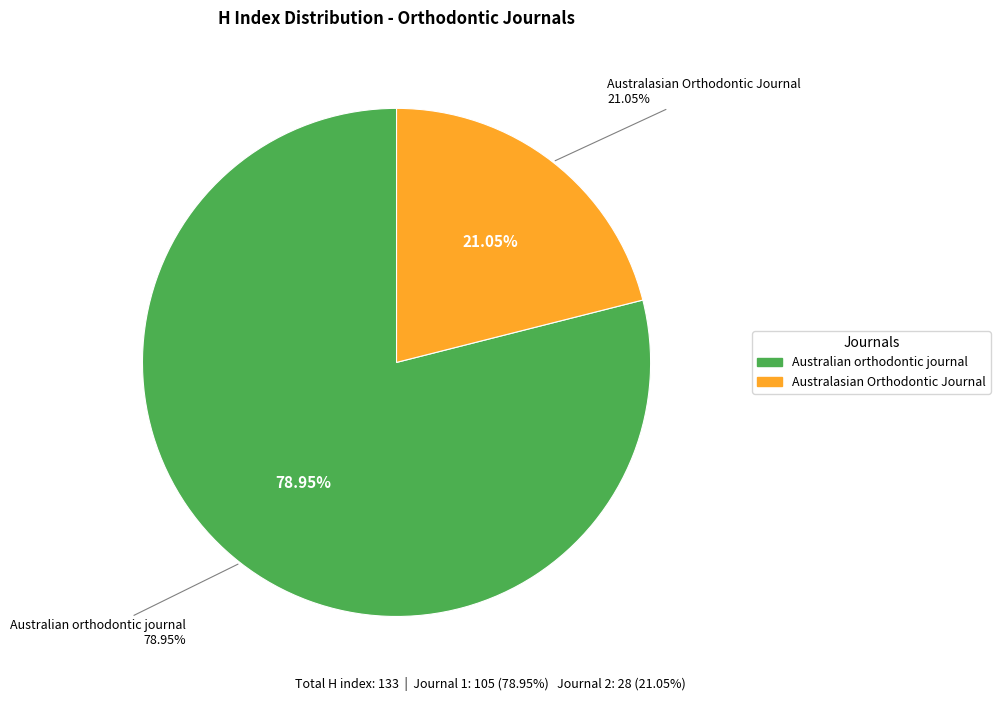

Rank the categories by value from lowest to highest.

Australasian Orthodontic Journal, Australian orthodontic journal